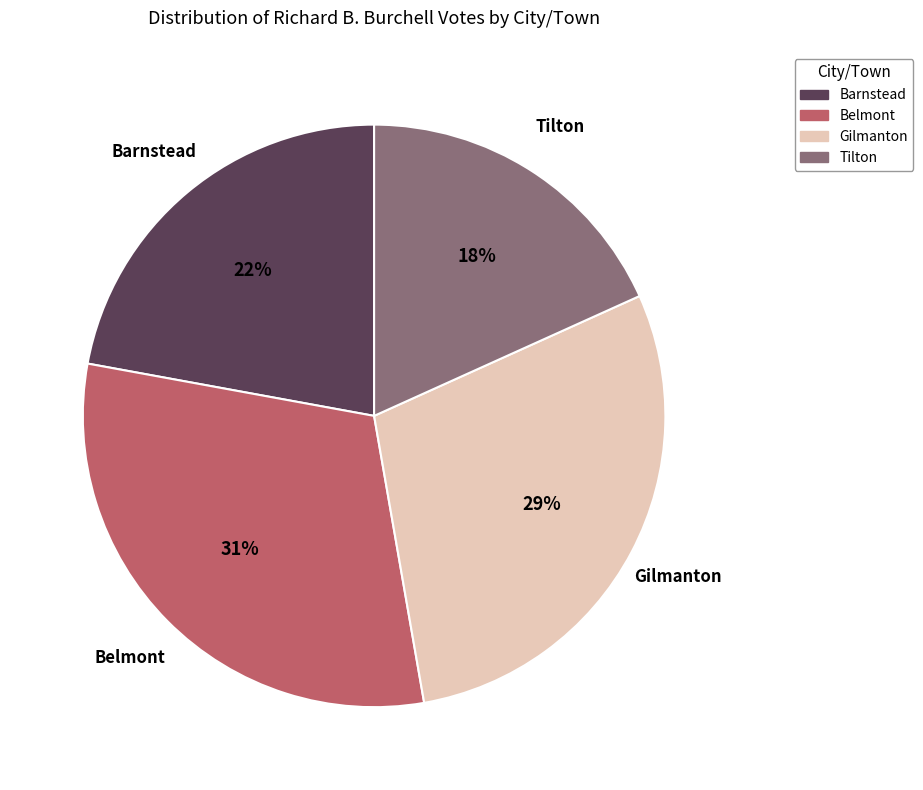

Is it true that Gilmanton is 29% of the pie?

True